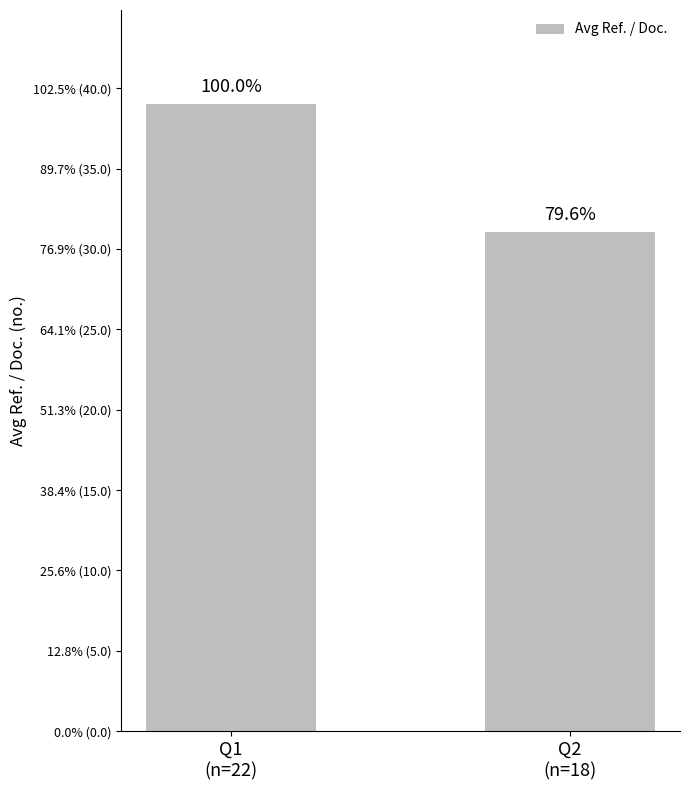

Reading right to left, what are all the values shown in this chart?

31.1	39.0